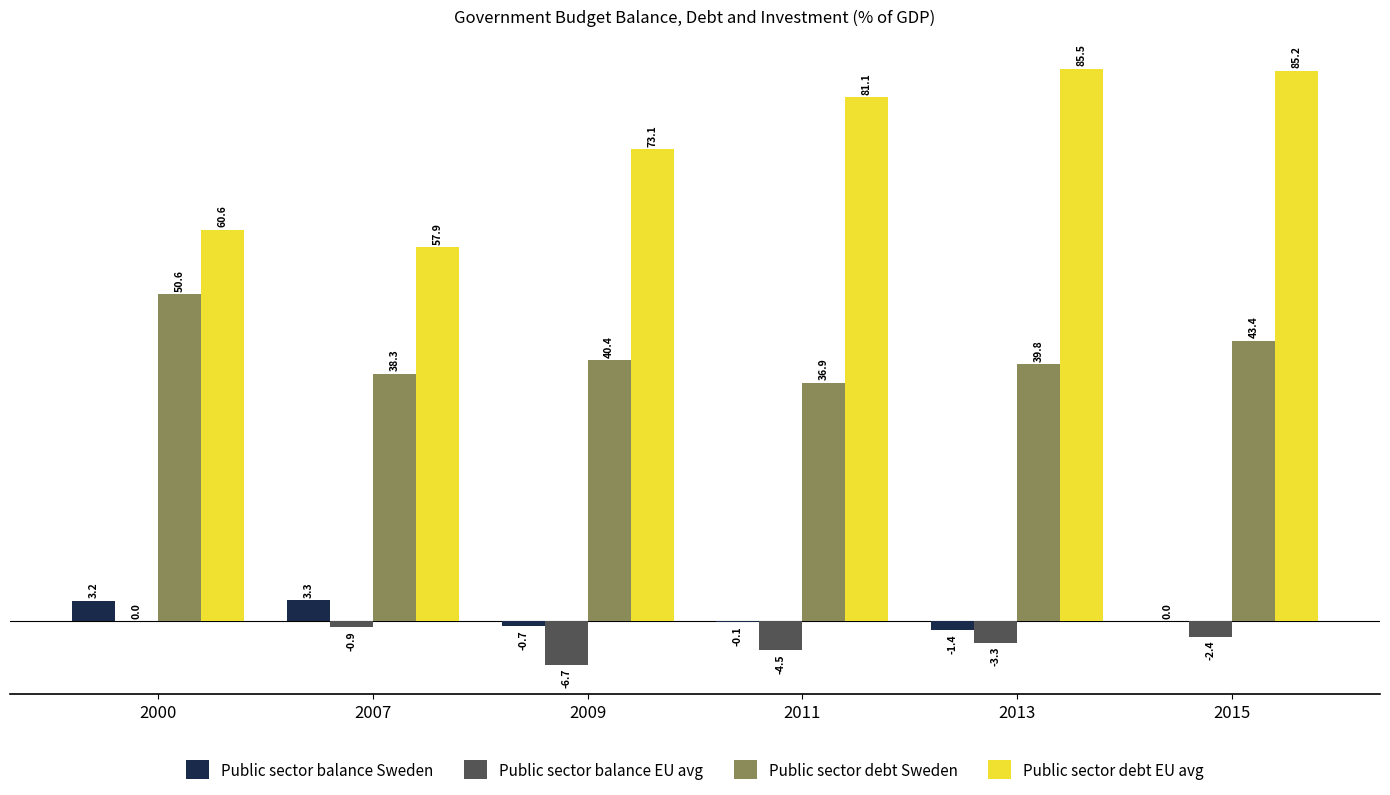

Which series changed the most between 2011 and 2015?

Public sector debt Sweden